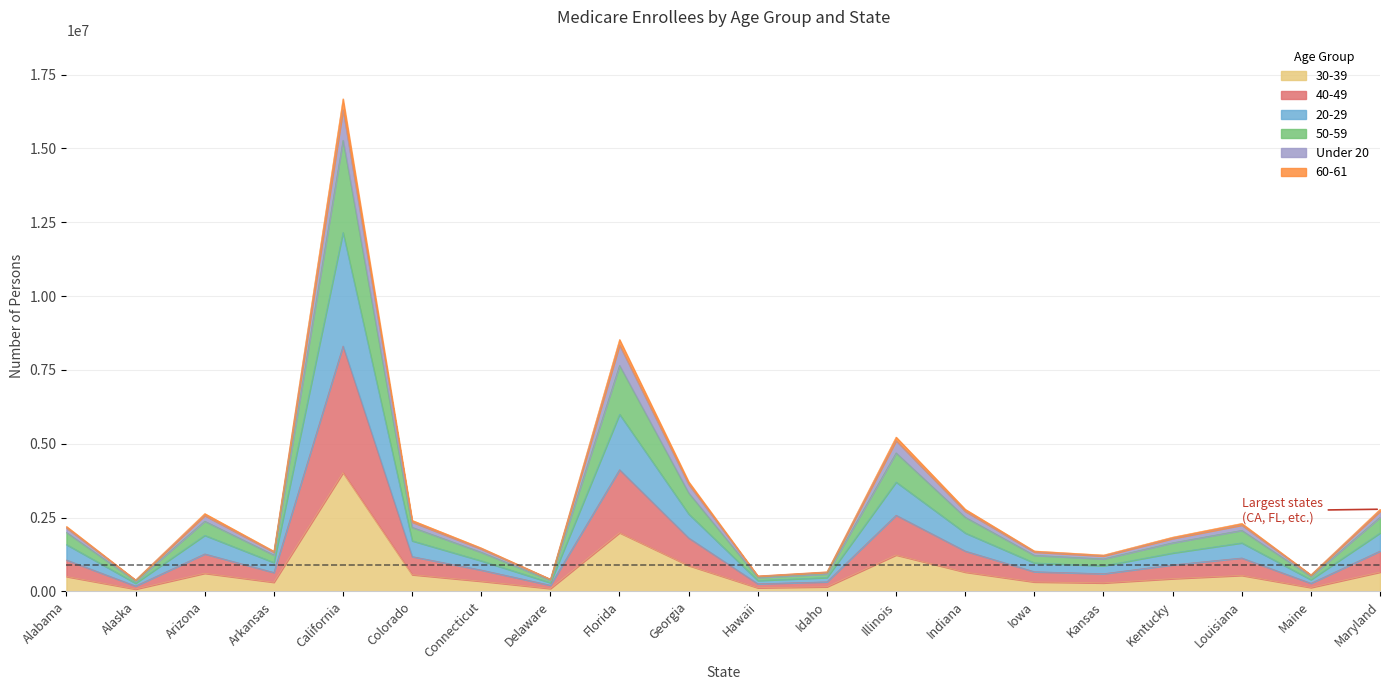

At which label does 50-59 reach its peak?

California